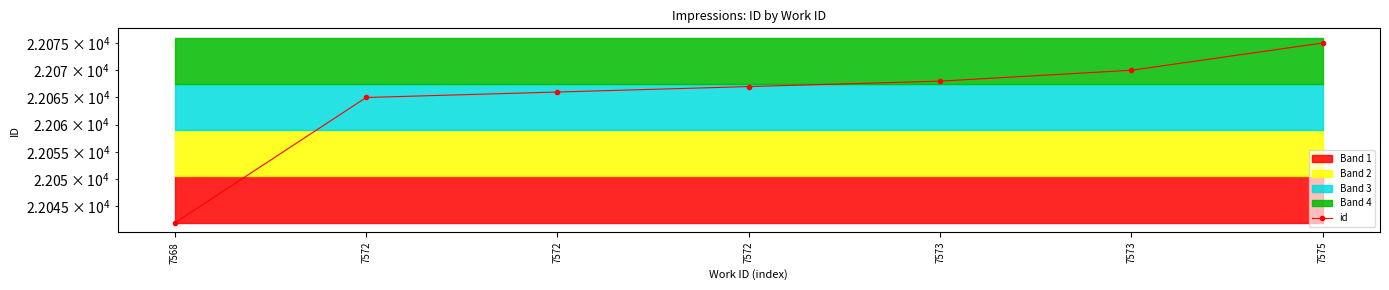

What is the sum of all values?

154453